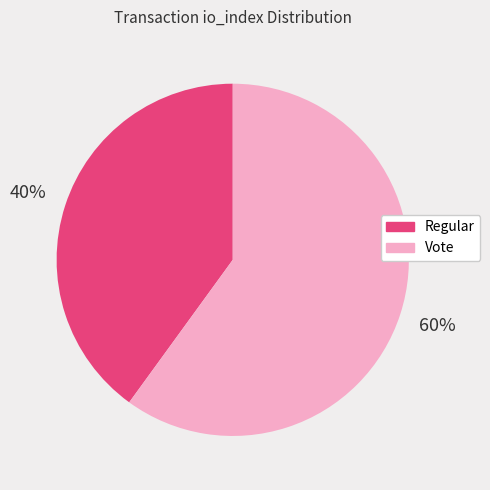

To the nearest percent, what portion does Vote represent?

60%